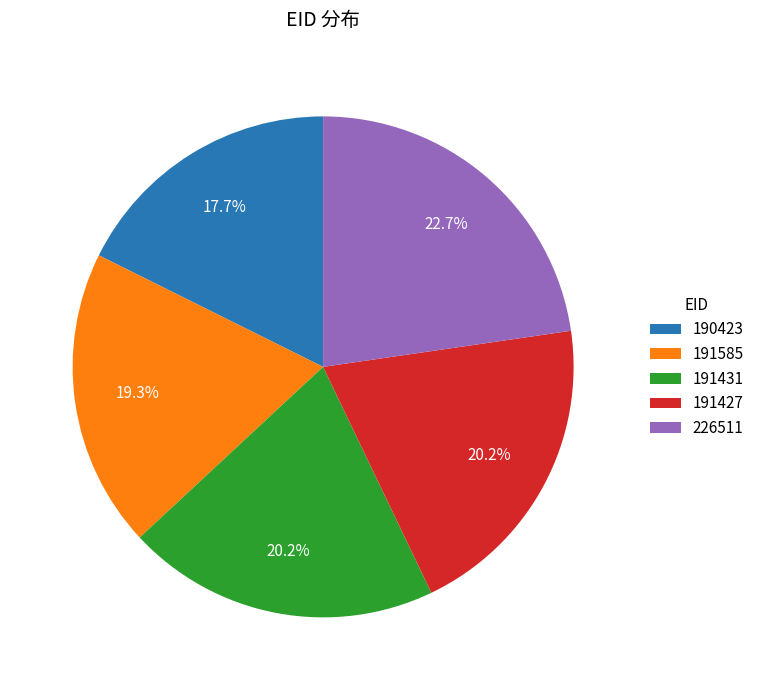

The 191427 slice represents 20% of the pie. True or false?

True